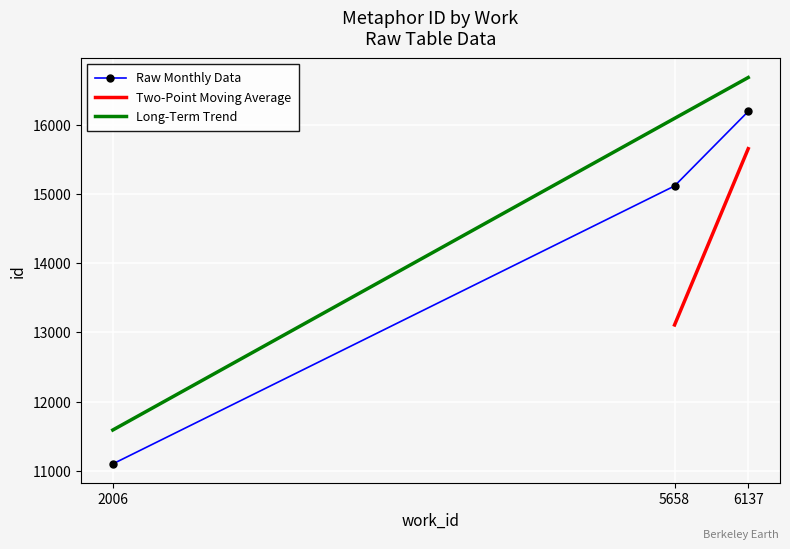

Which category has the highest value across all series?

6137